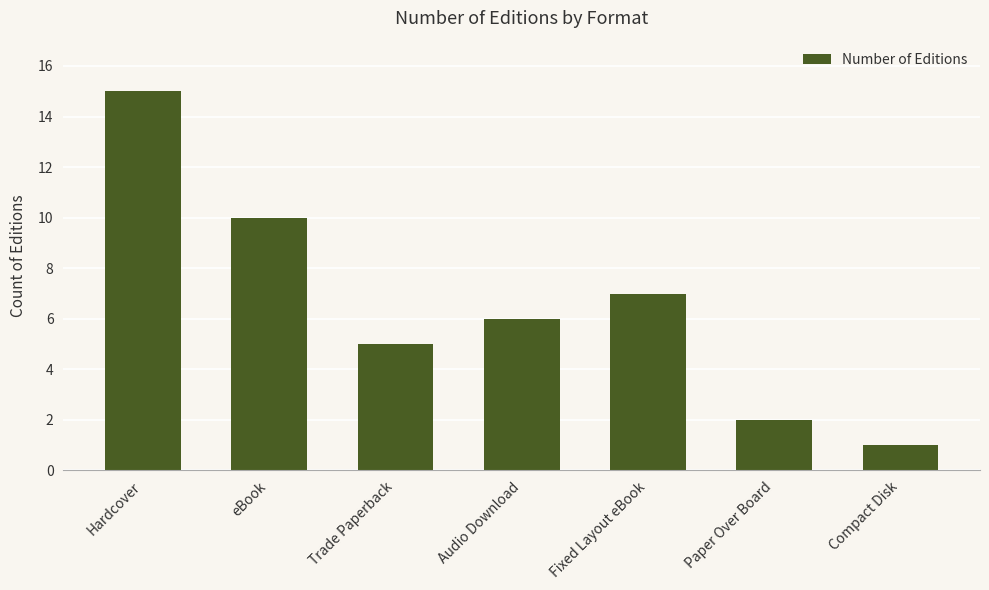

What is the label of the 6th bar from the right?

eBook